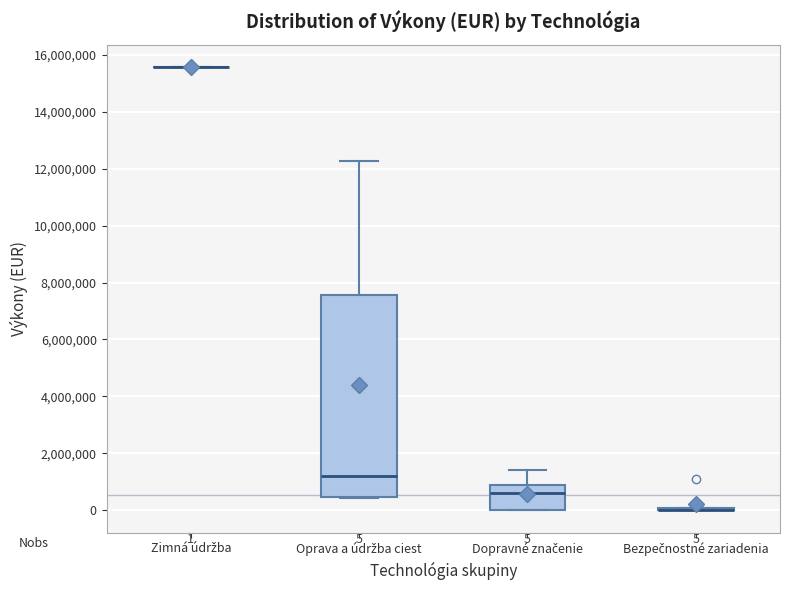

Comparing the boxes themselves (not the whiskers), which one is the tallest?

Oprava a údržba ciest